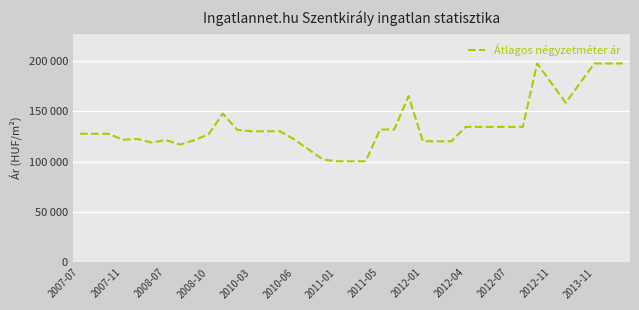

Is this an area chart (filled region under the line)?

No